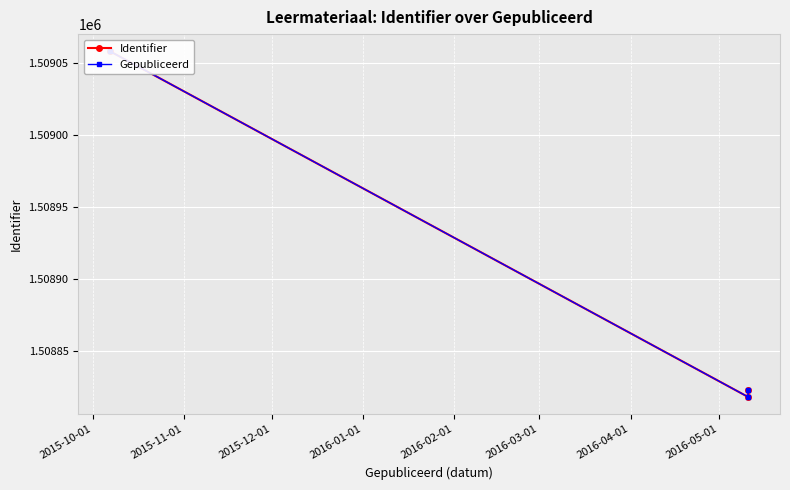

What is the difference between the second highest and minimum values in the Gepubliceerd series?

5